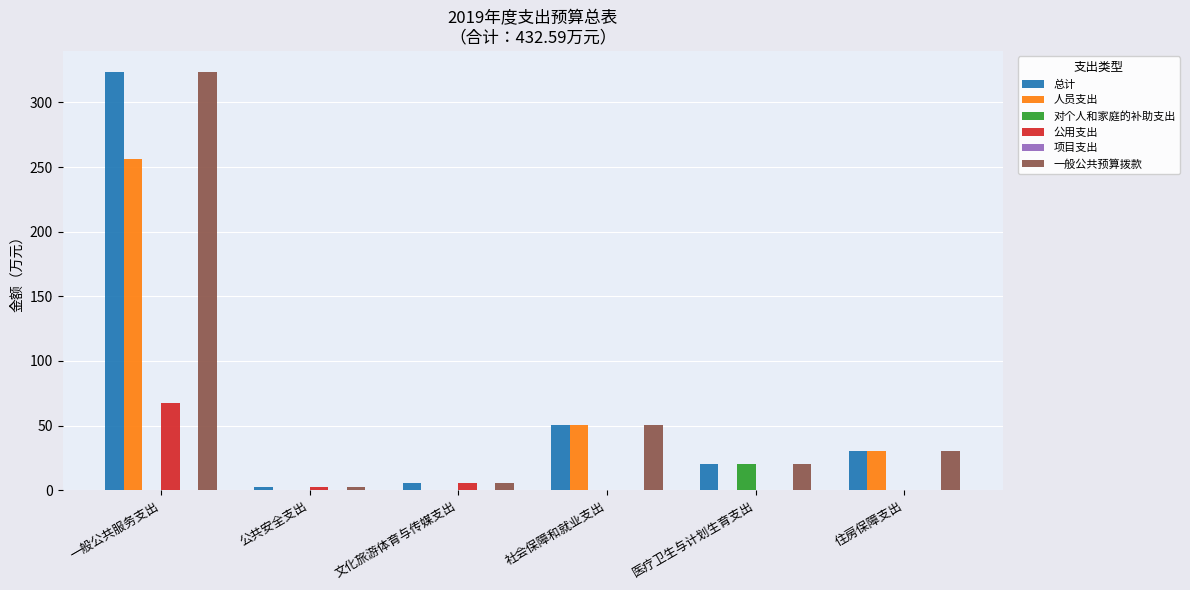

The 人员支出 series shows 0.0 at 文化旅游体育与传媒支出. True or false?

True